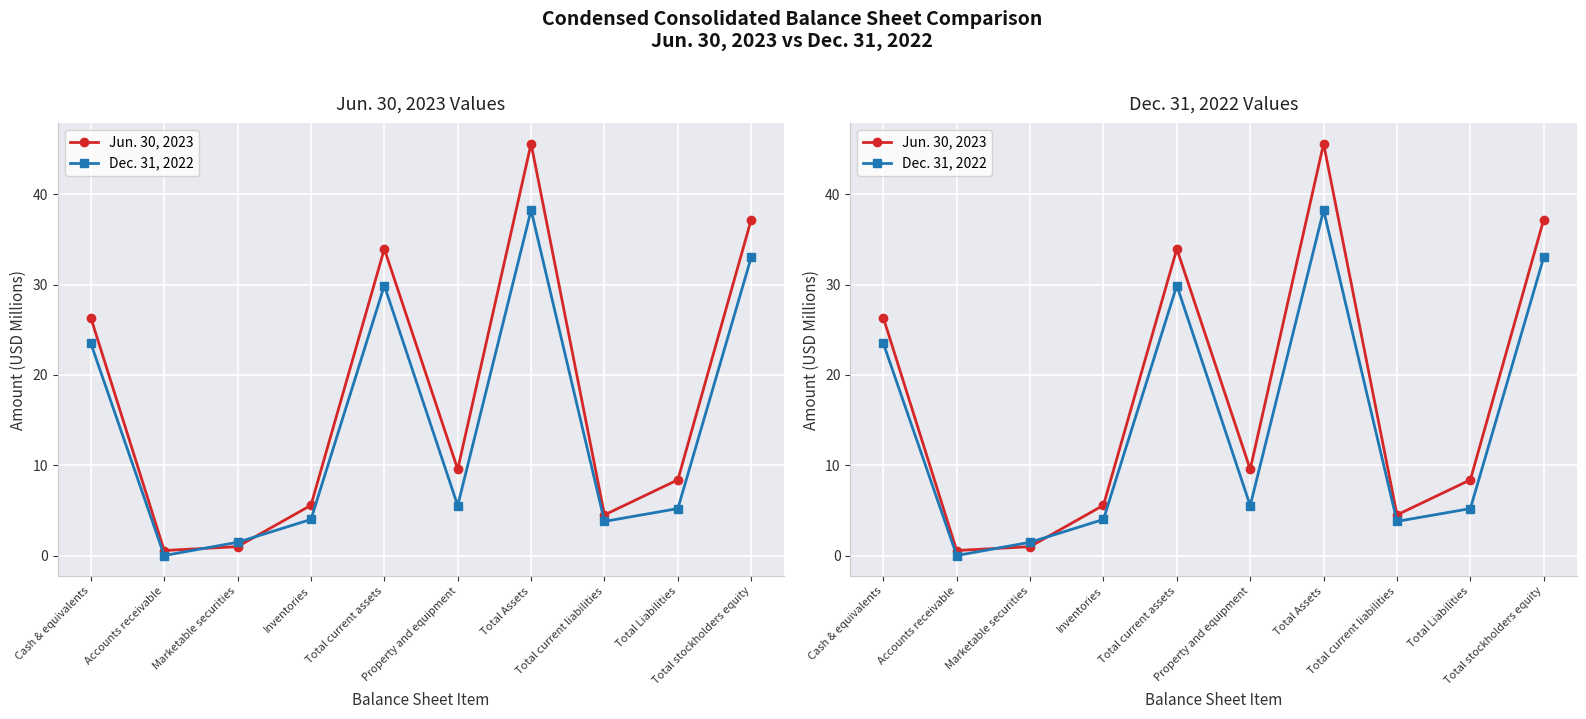

Rank the series by their average value, from highest to lowest.

Jun. 30, 2023, Dec. 31, 2022